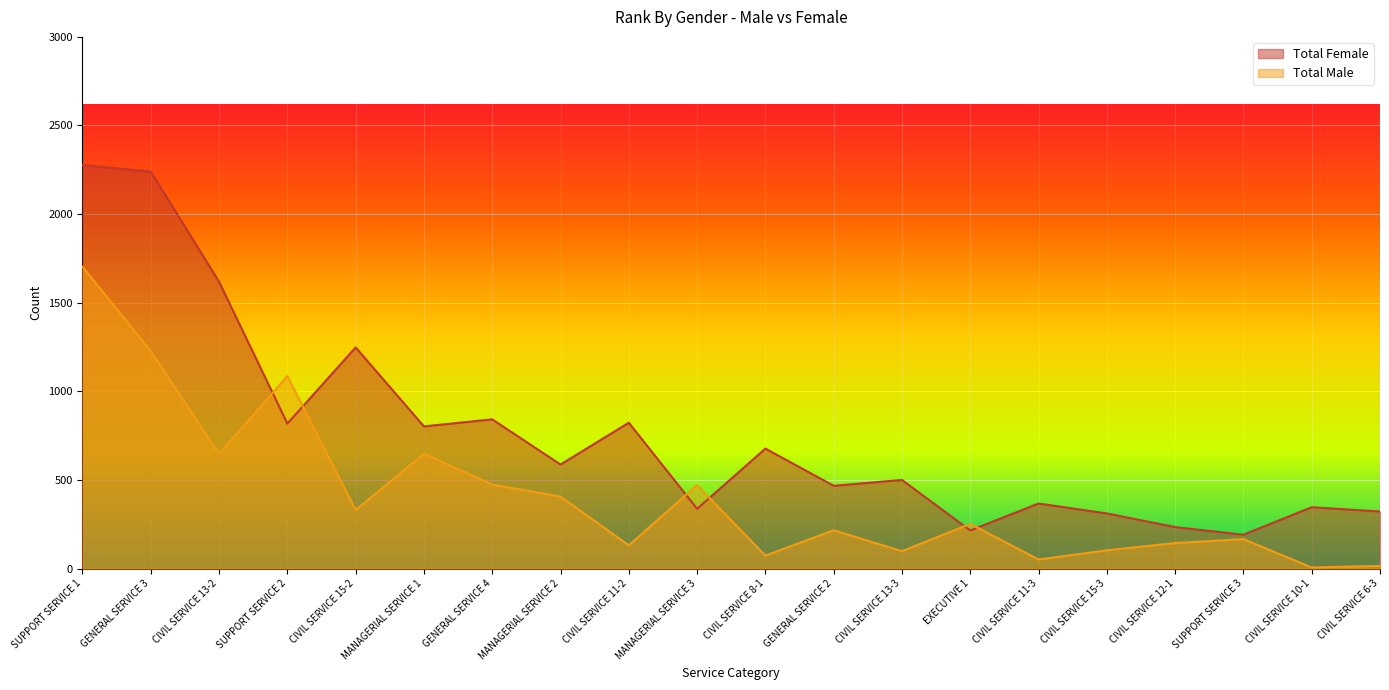

What is the total value across all series at SUPPORT SERVICE 3?

357